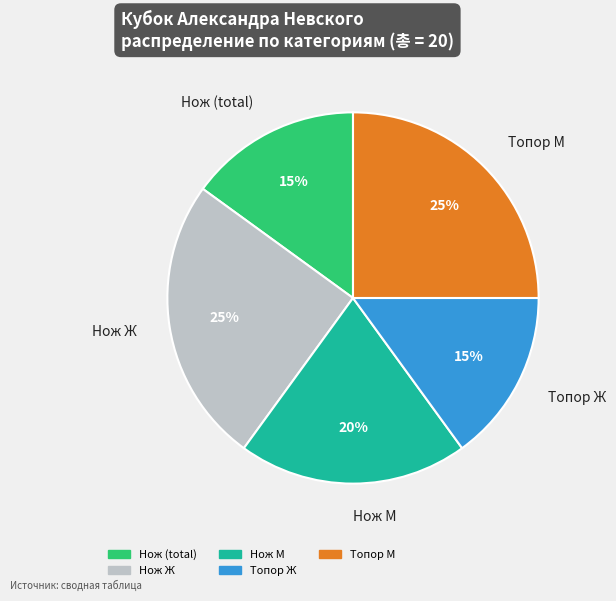

Is the sum of Нож М and Топор М greater than half?

No